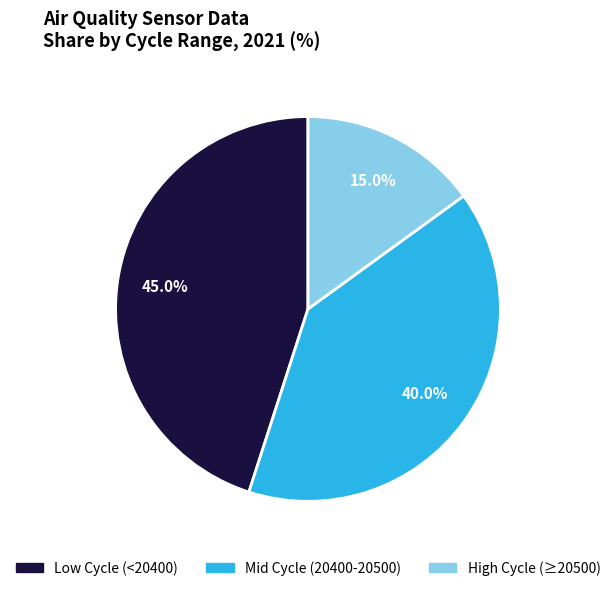

Does any single category account for the majority?

No